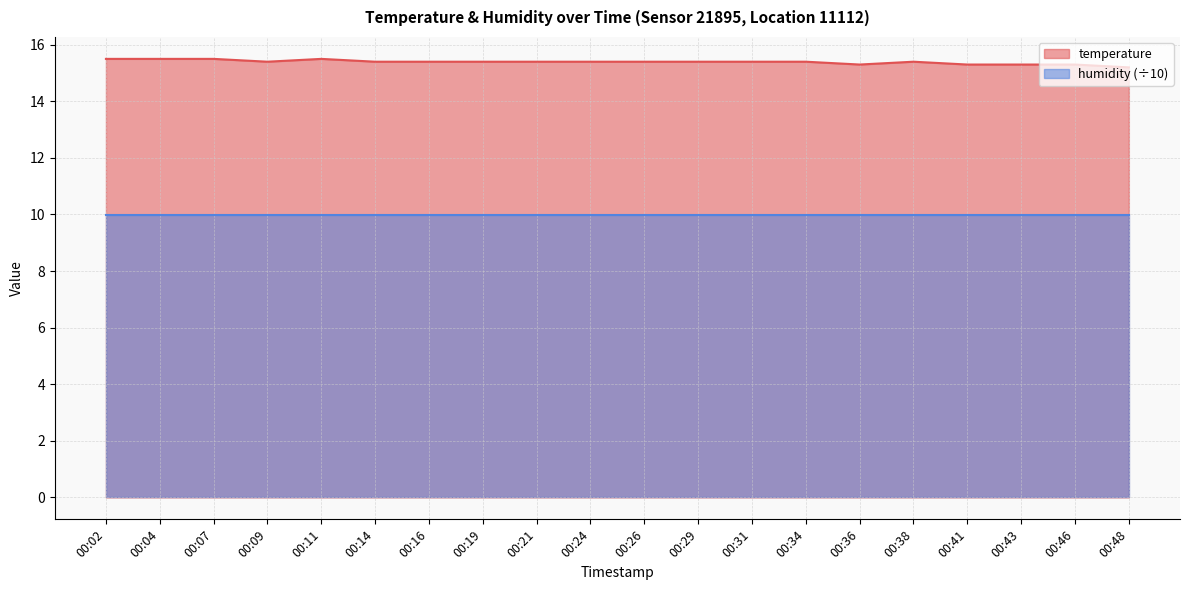

What is the difference between the maximum and minimum values?

0.3